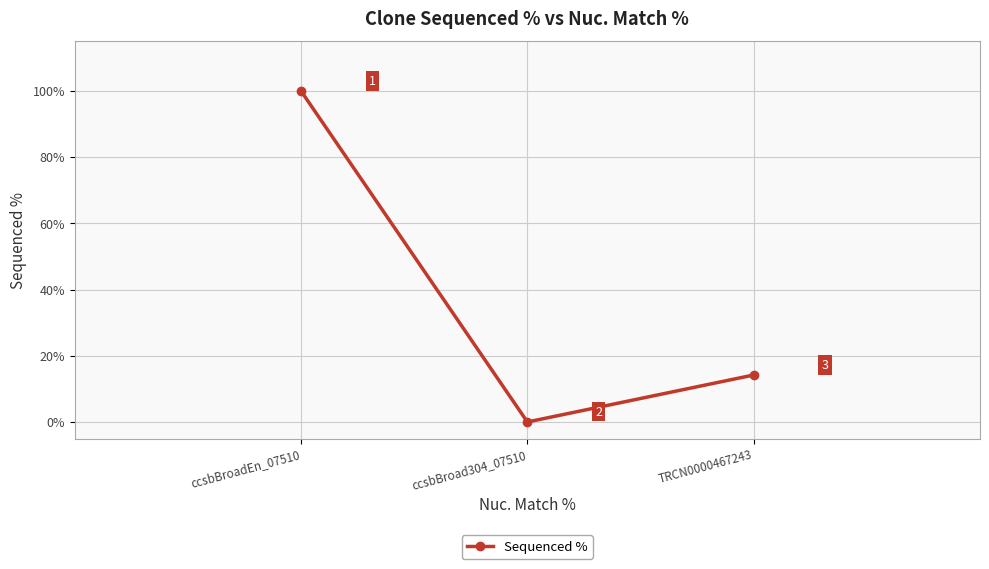

Rank the categories by value from highest to lowest.

ccsbBroadEn_07510, TRCN0000467243, ccsbBroad304_07510